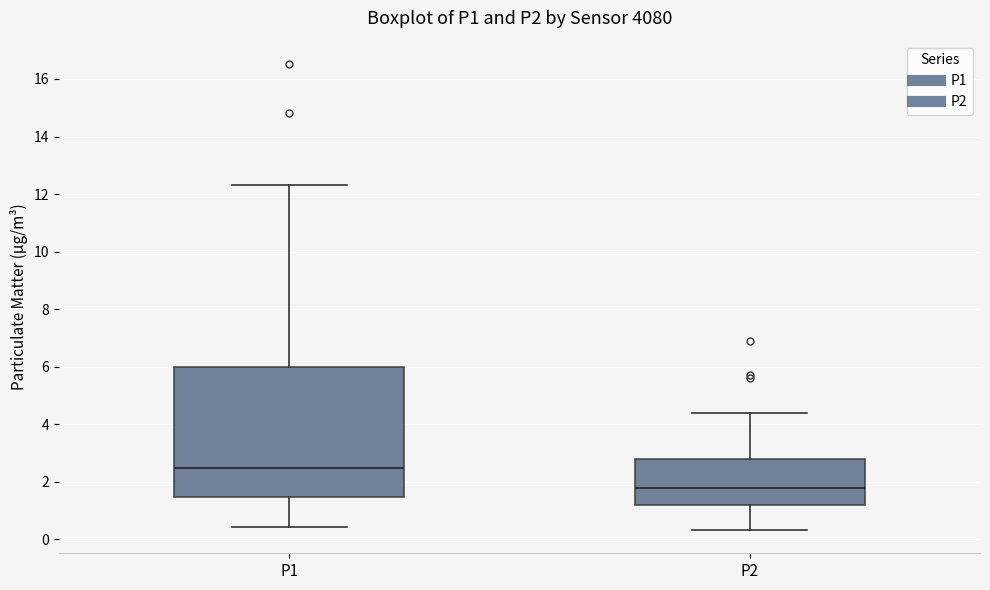

Where does the median line of the box for P2 sit on the y-axis? The values are not printed on the chart, so give them approximately, as read against the axis.

1.8